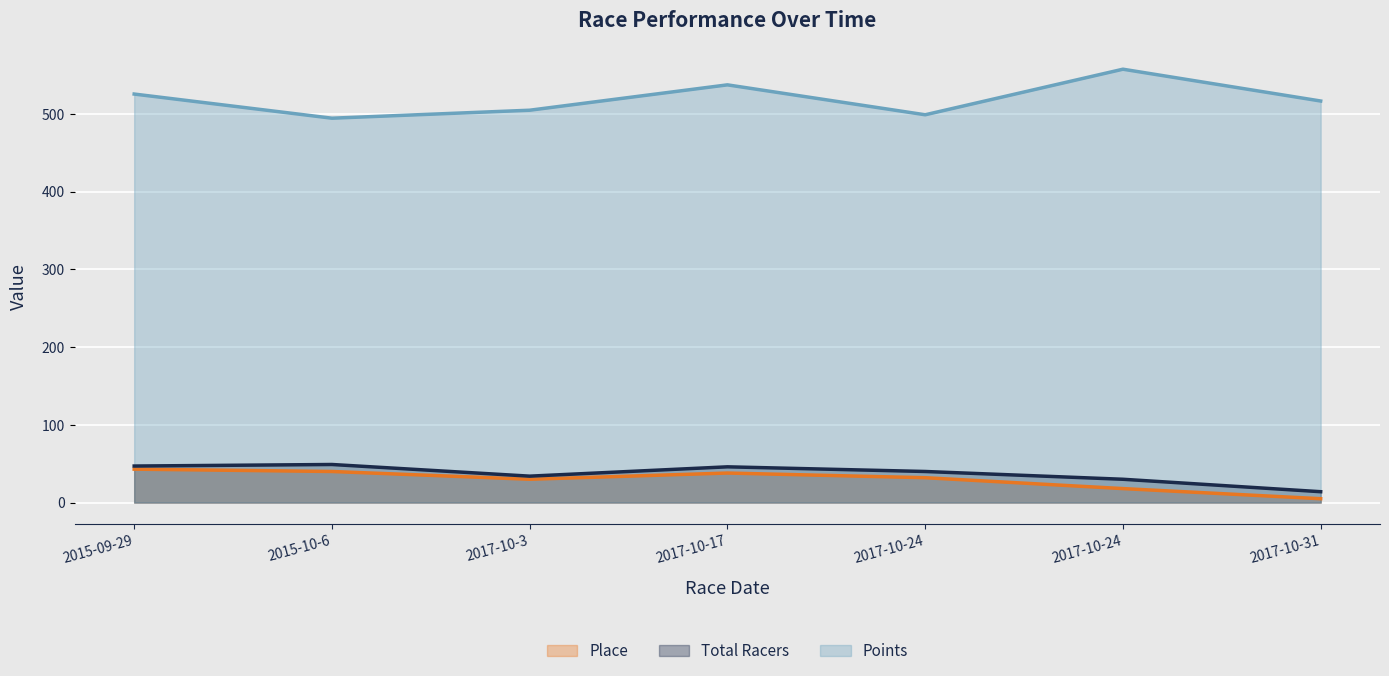

What is the label of the 5th point from the left?

2017-10-24